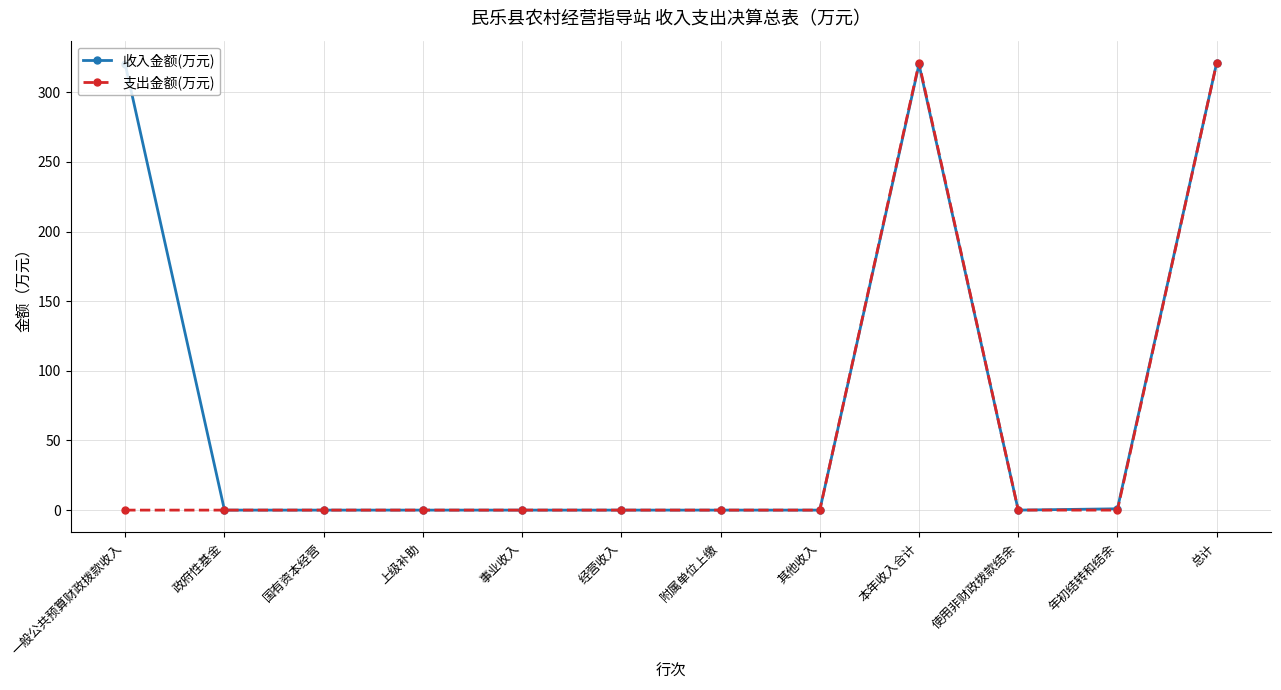

The 支出金额(万元) series shows 0.0 at 上级补助. True or false?

True